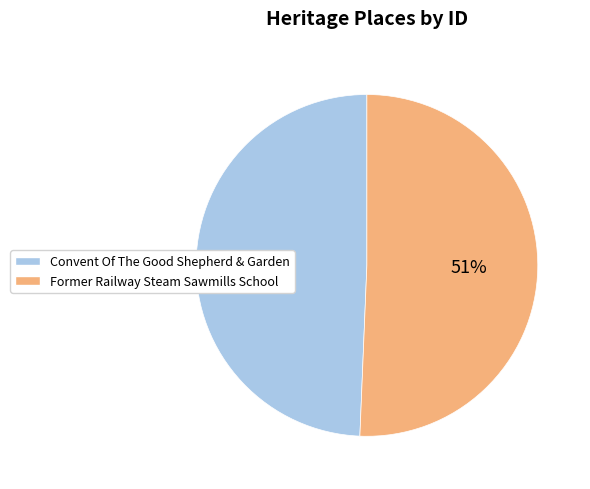

To the nearest percent, what is the combined percentage of Convent Of The Good Shepherd & Garden and Former Railway Steam Sawmills School?

100%